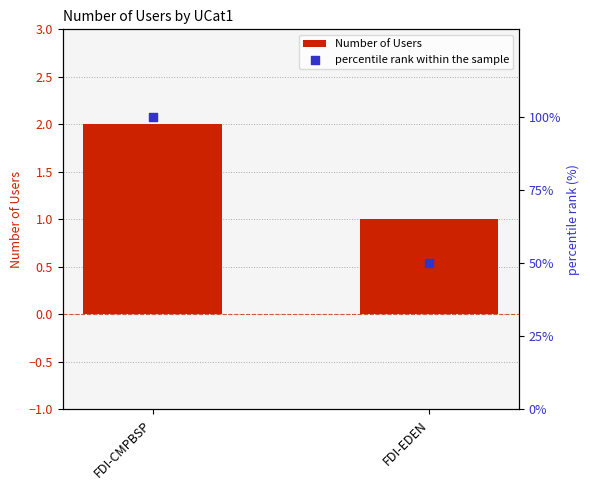

Which series reaches the minimum Y coordinate?

Number of Users